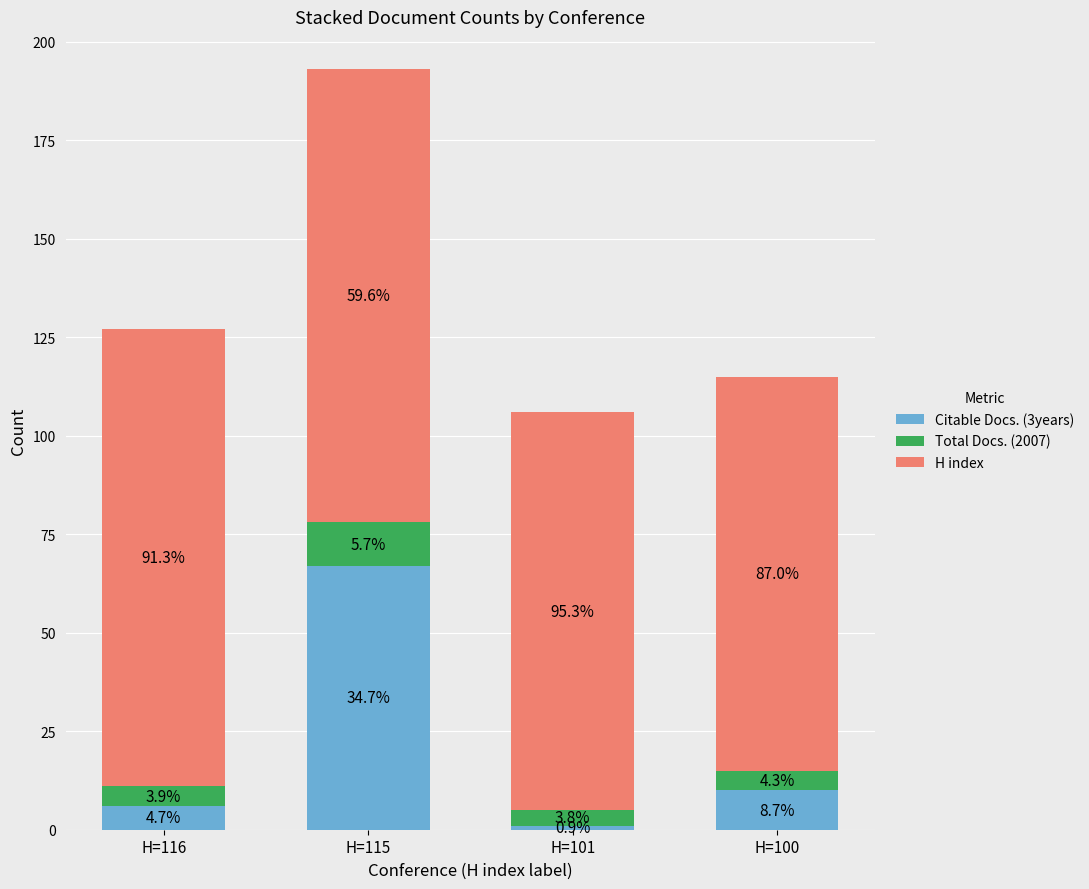

What are all the series names shown in the legend?

Citable Docs. (3years), Total Docs. (2007), H index